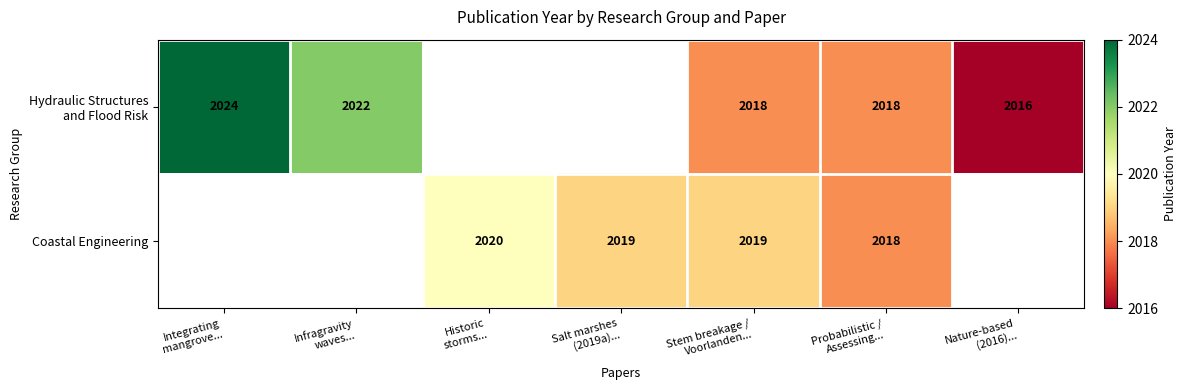

Is it true that Hydraulic Structures and Flood Risk equals 681 at Infragravity waves...?

False